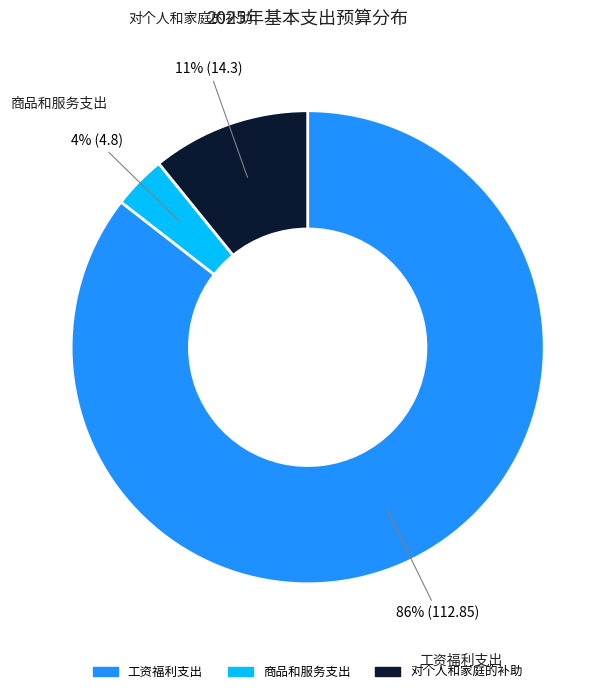

The 工资福利支出 slice represents 73% of the pie. True or false?

False